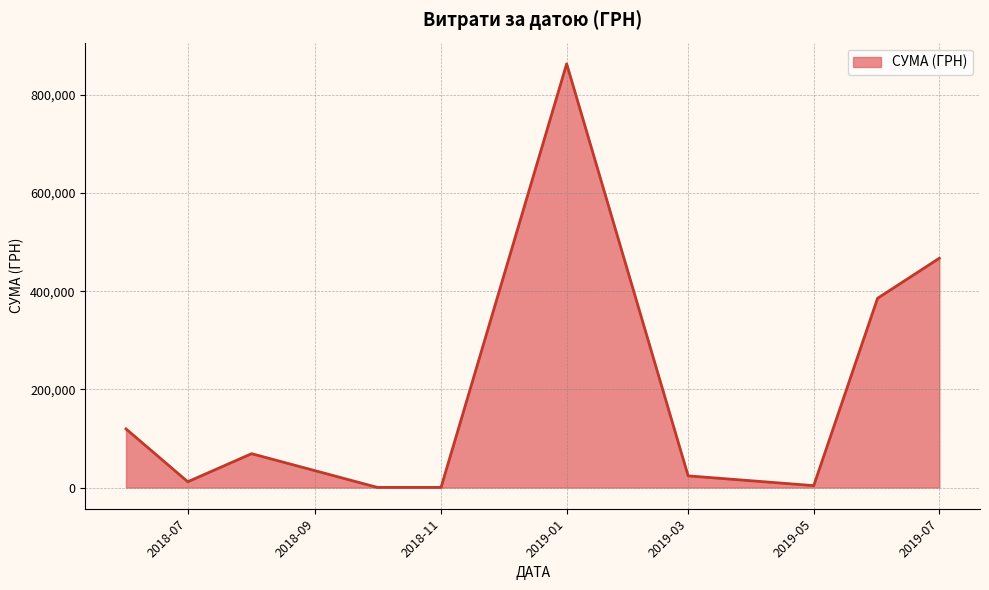

How many lines are shown in the chart?

1